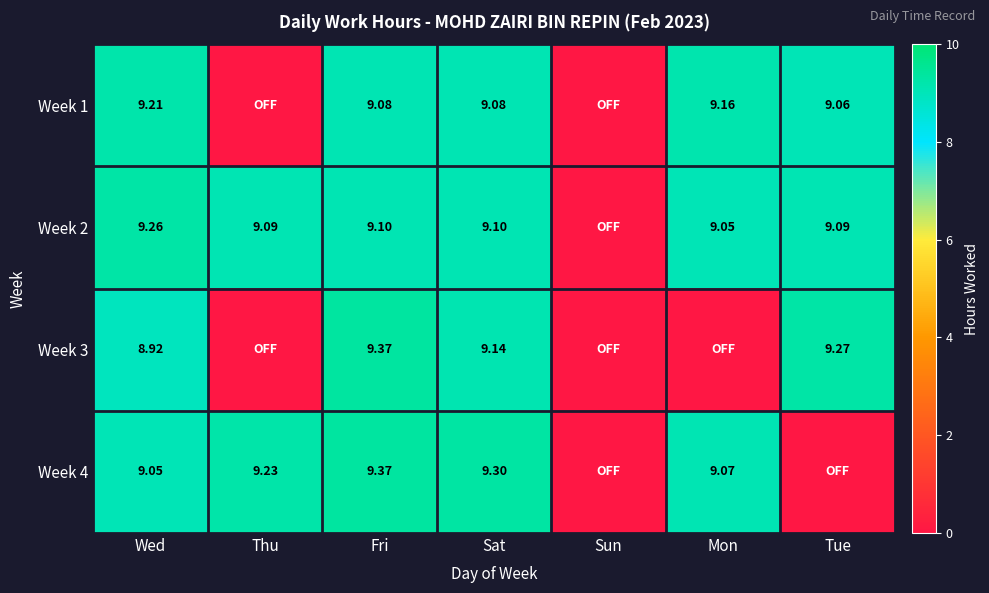

At which category is the sum across all series the highest?

Fri